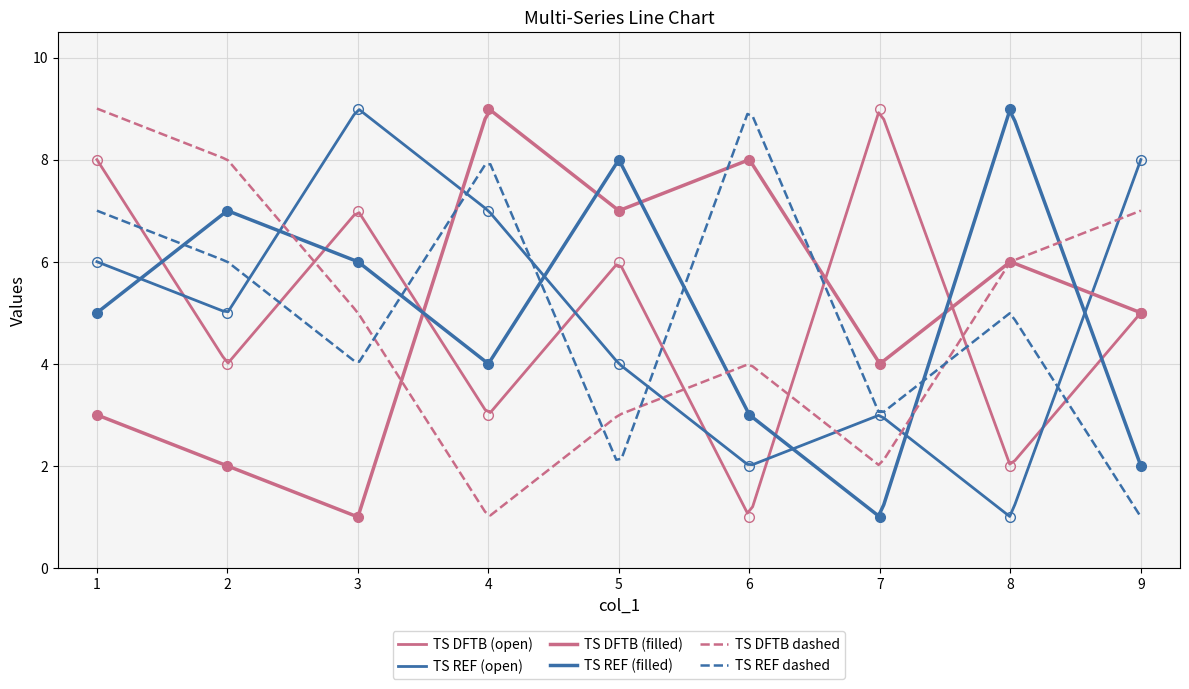

True or false: col_5 has a value of 9 at 7.

True